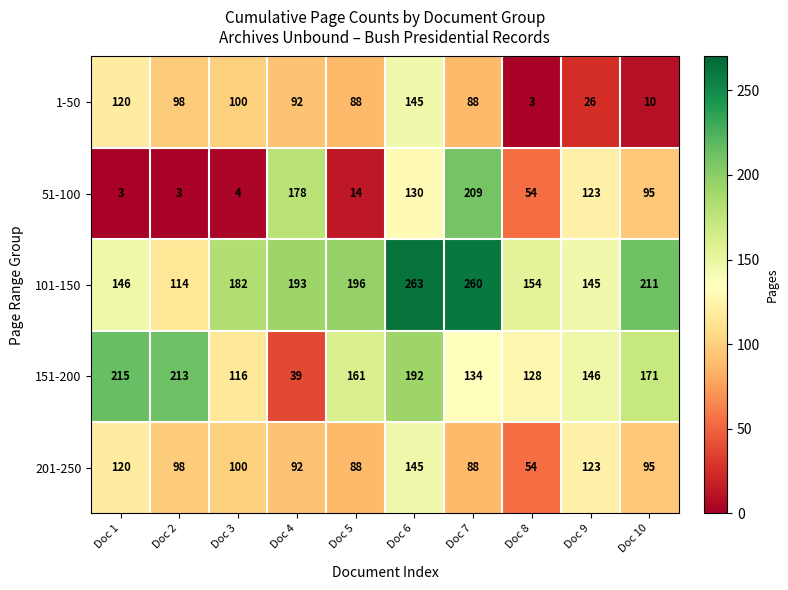

What is the approximate value of 51-100 at Doc 5, to the nearest 10?

10